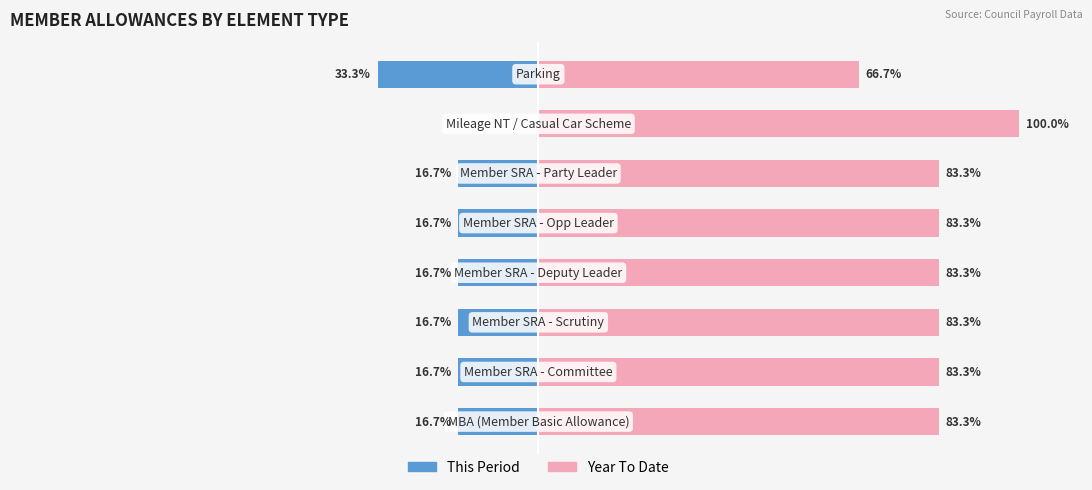

How many bars are there in each group?

2